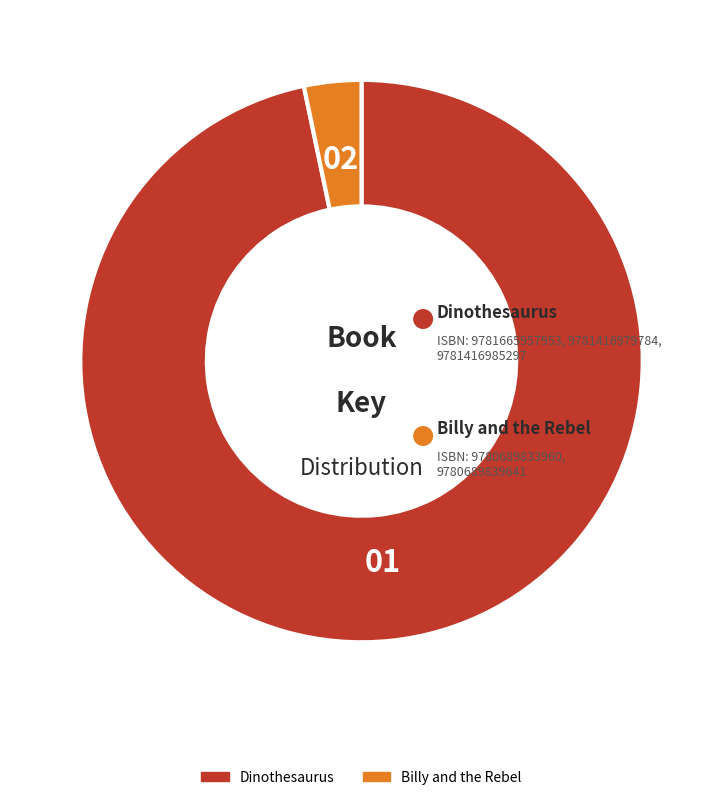

Rank the categories by value from highest to lowest.

Dinothesaurus, Billy and the Rebel